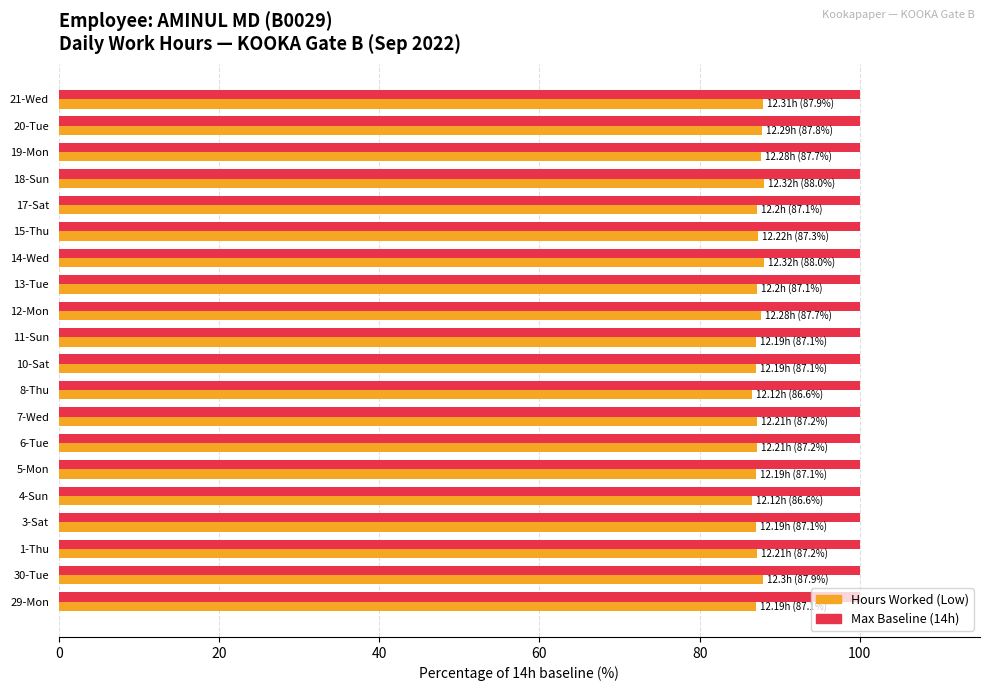

What is the total value across all series at 30-Tue?

187.9